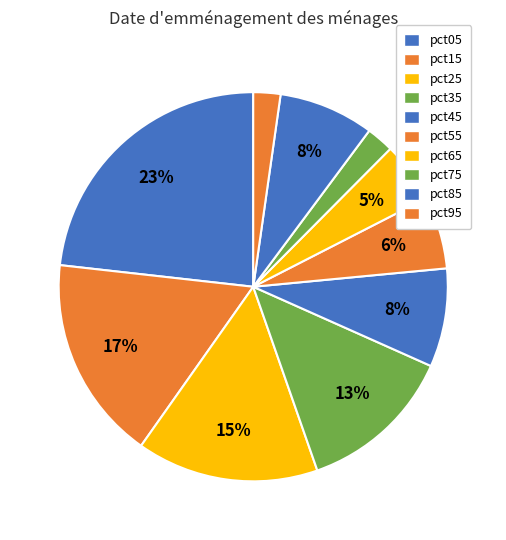

What is the smallest slice in the pie chart?

pct95